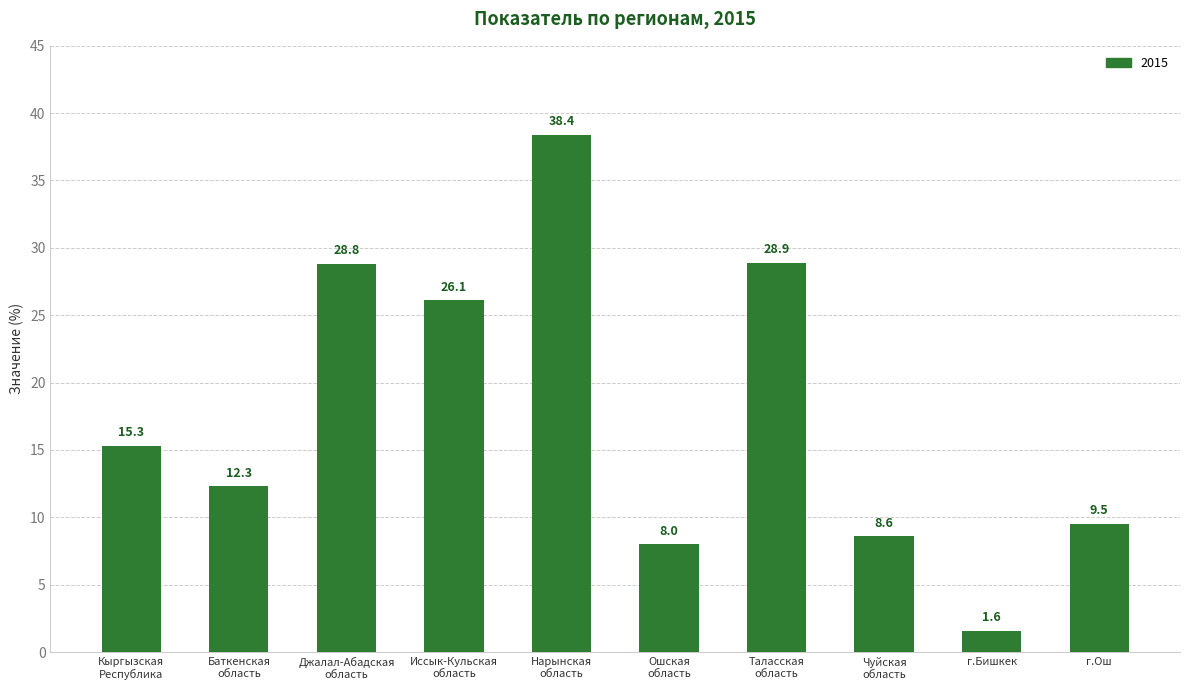

What is the sum of the values at Таласская
область and Баткенская
область?

41.2